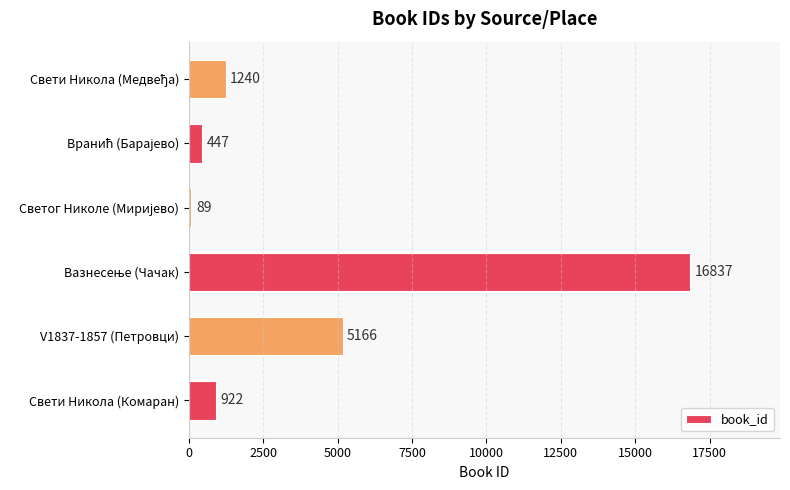

What is the greatest value displayed?

16837